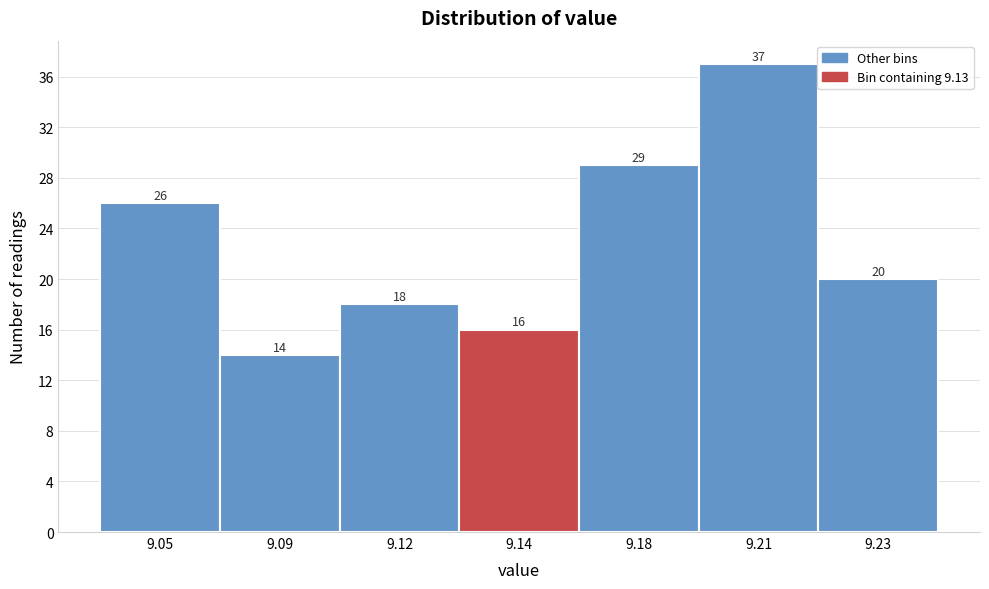

Reading right to left, what are all the values shown in this chart?

9.23=20	9.21=37	9.18=29	9.14=16	9.12=18	9.09=14	9.05=26